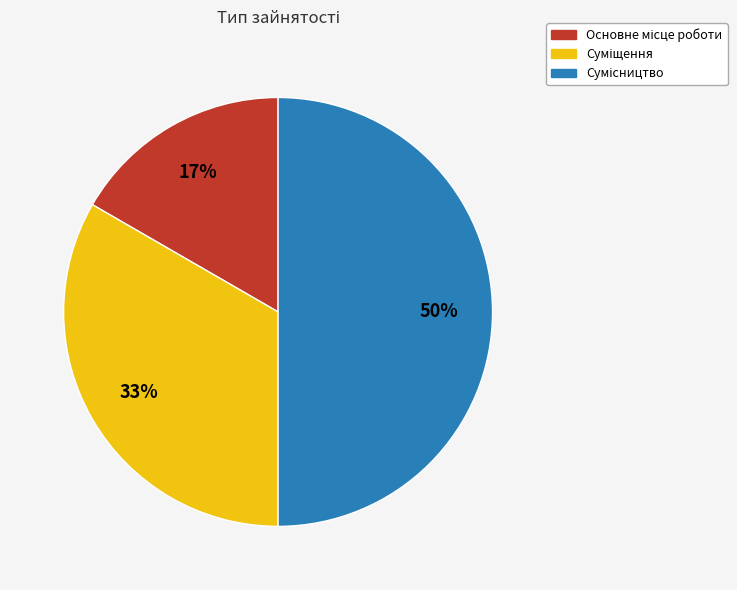

To the nearest percent, what is the difference between the largest and smallest slice percentages?

33%